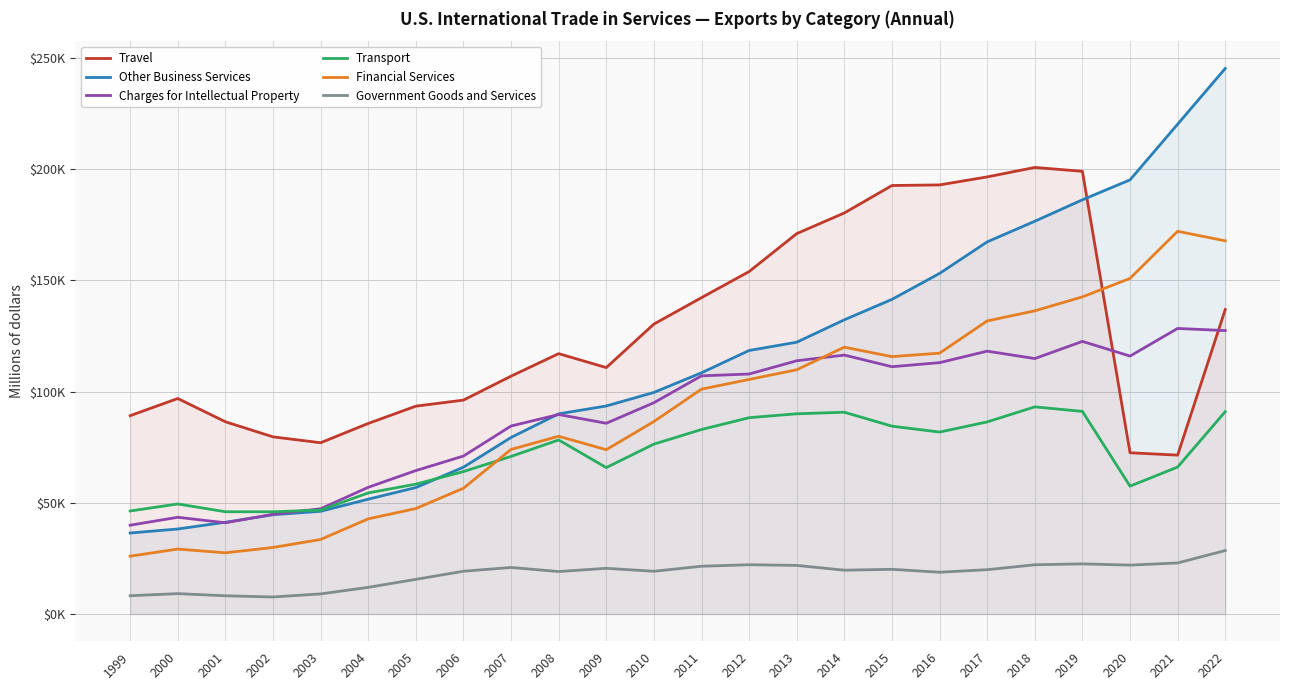

What are all the series names shown in the legend?

Travel, Other Business Services, Charges for Intellectual Property, Transport, Financial Services, Government Goods and Services